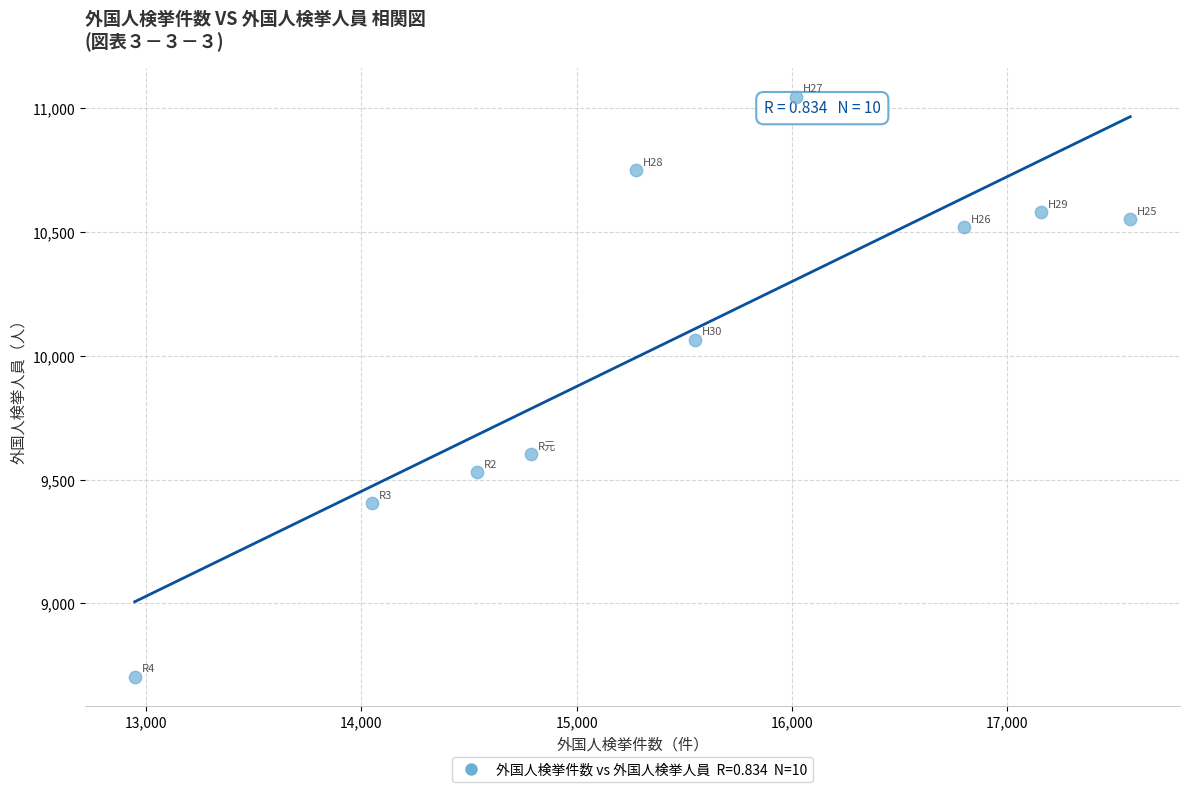

What Y value in the scatter plot is closest to 9874?

10065